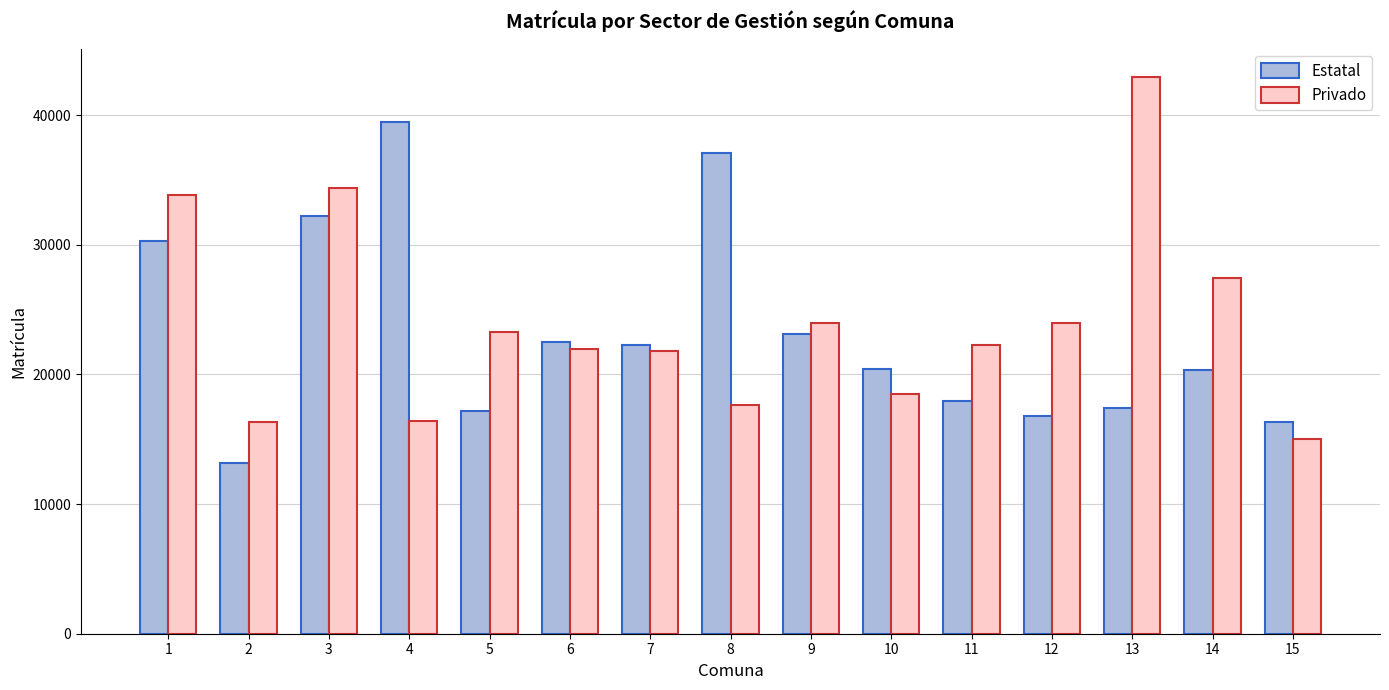

Which label corresponds to the largest value in the chart?

13